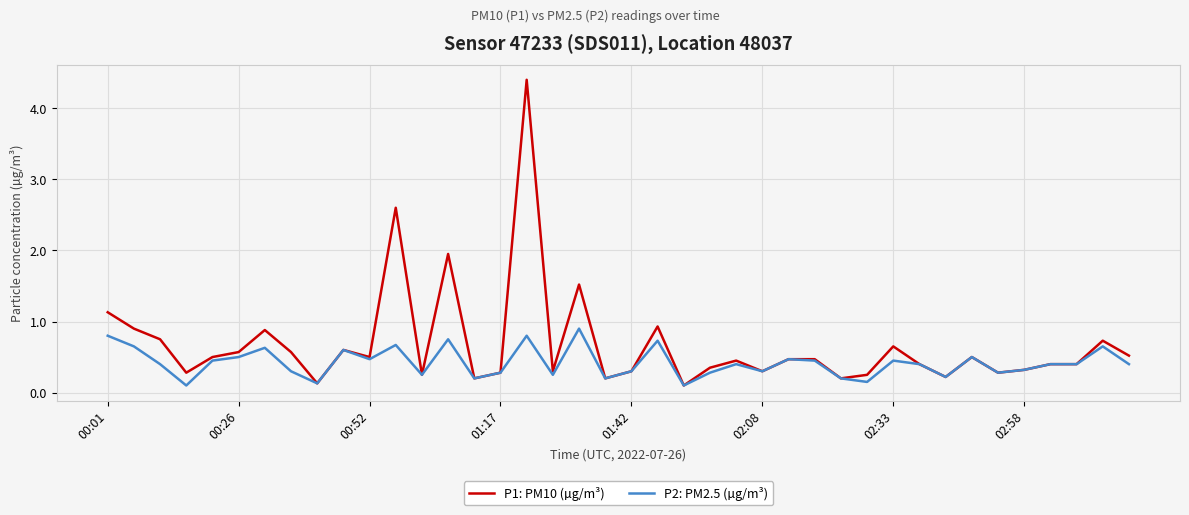

Which series has the widest spread of values?

P1: PM10 (µg/m³)